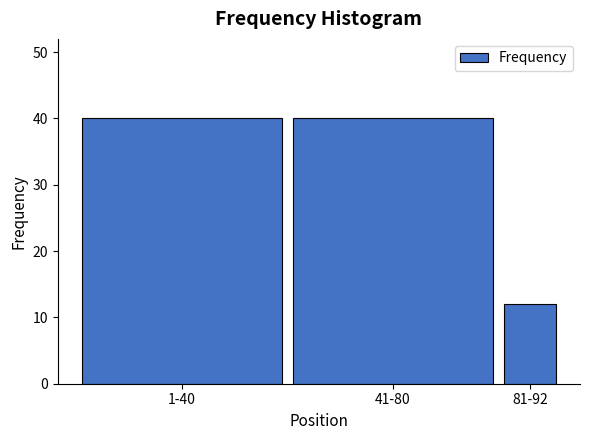

Reading left to right, what are all the values shown in this chart?

40	40	12